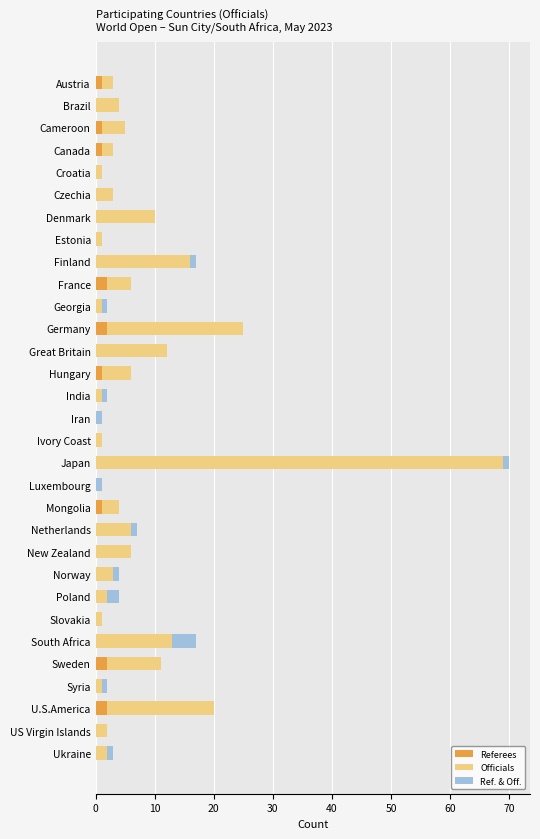

What is the total value across all series at Sweden?

11